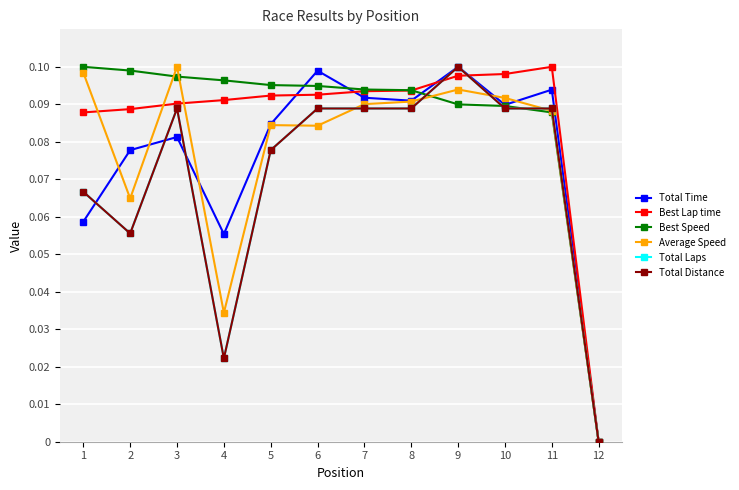

At which category does the chart reach its peak across all series?

9